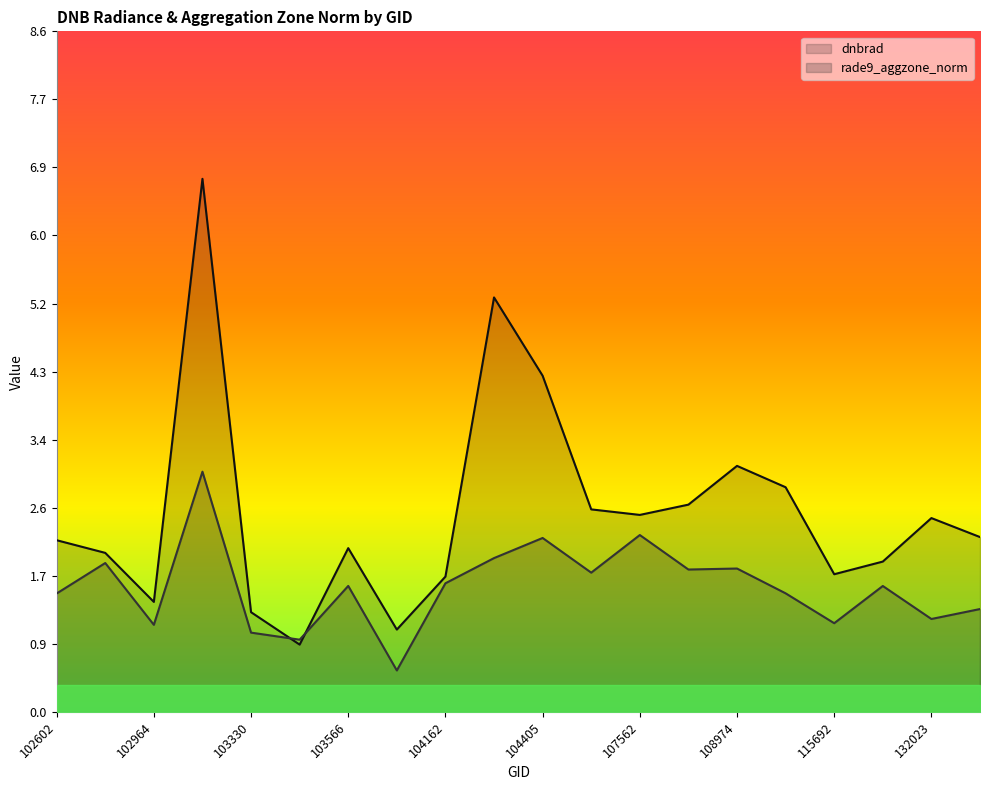

Between which two adjacent categories do dnbrad and rade9_aggzone_norm first intersect?

103330 and 103448